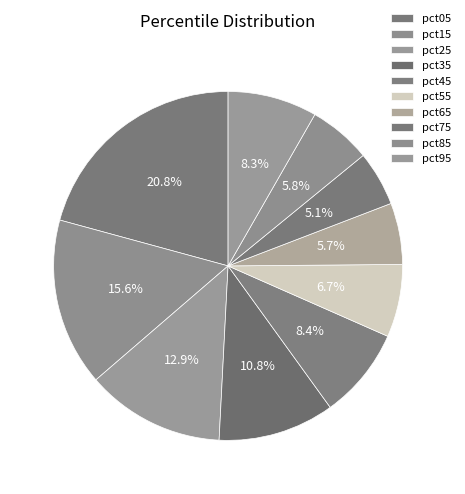

Does pct45 account for over 50% of the chart?

No